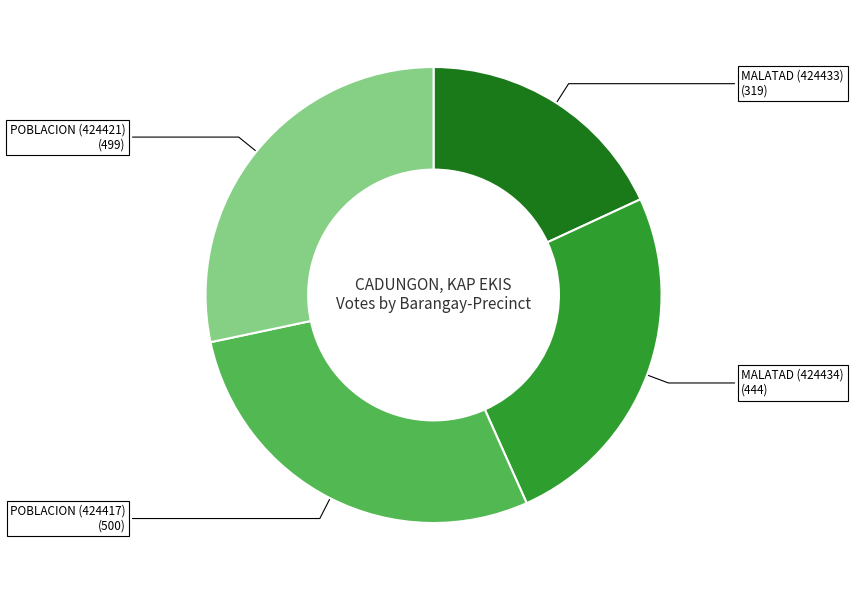

True or false: POBLACION (424417) (500) accounts for 14% of the total.

False